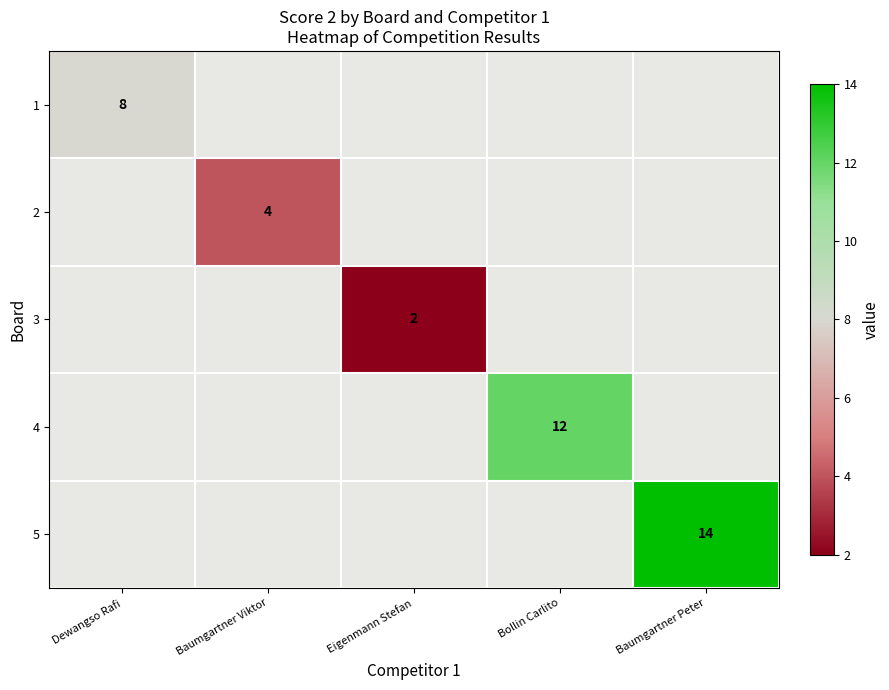

Is it true that 5 equals 14 at Baumgartner Peter?

True